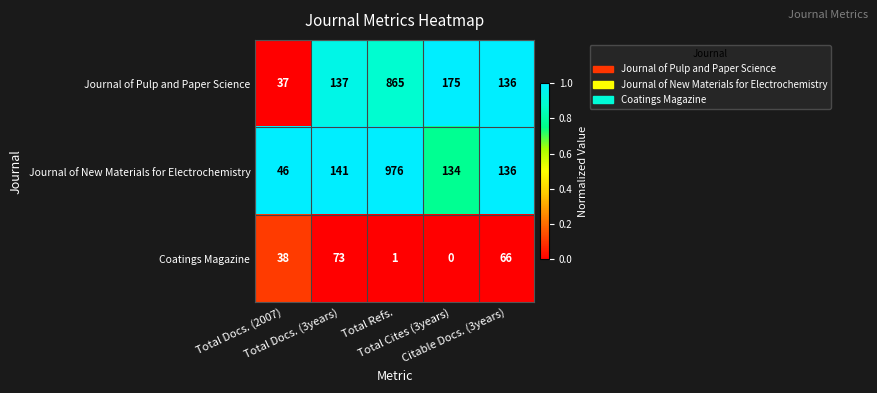

Count the number of data series in this chart.

3